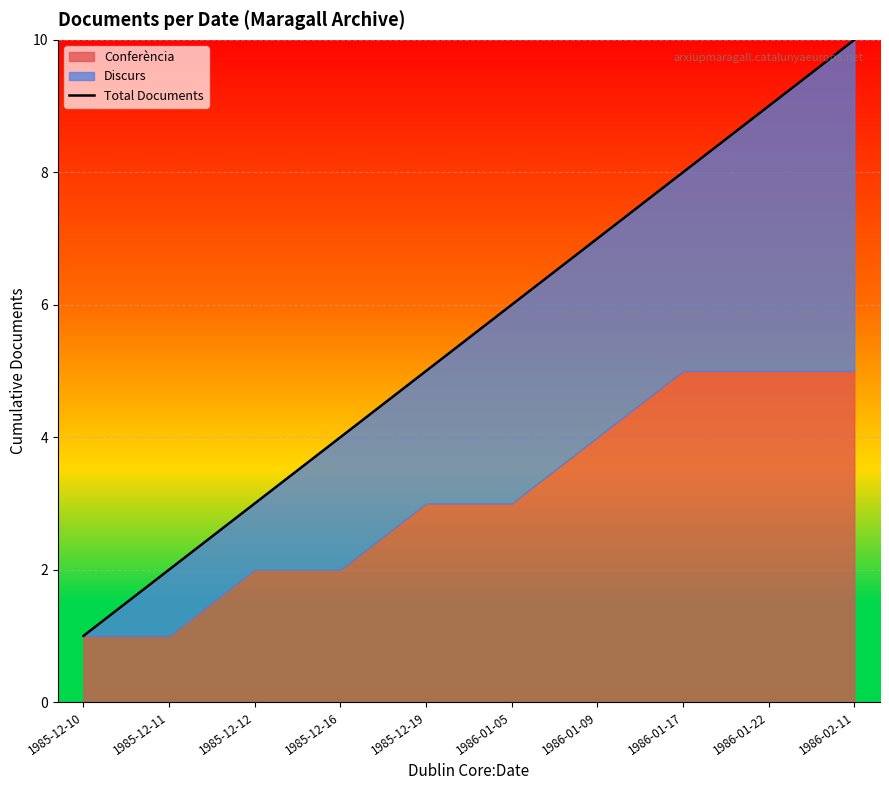

What is the label of the 5th point from the right?

1986-01-05